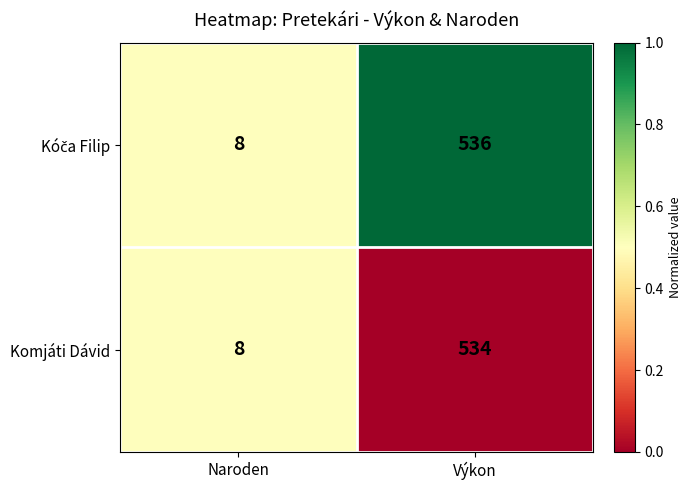

True or false: Komjáti Dávid has a value of 179 at Výkon.

False